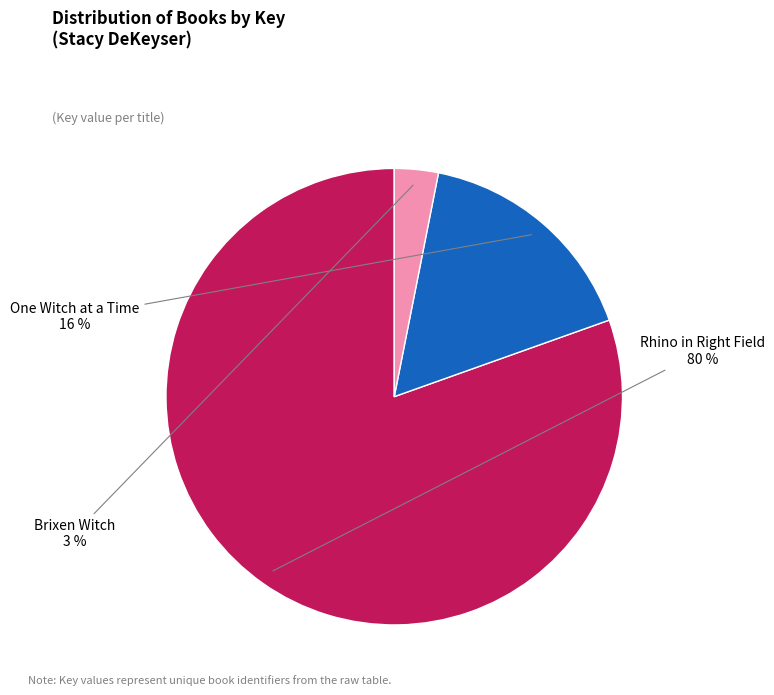

How many segments does this pie chart have?

3